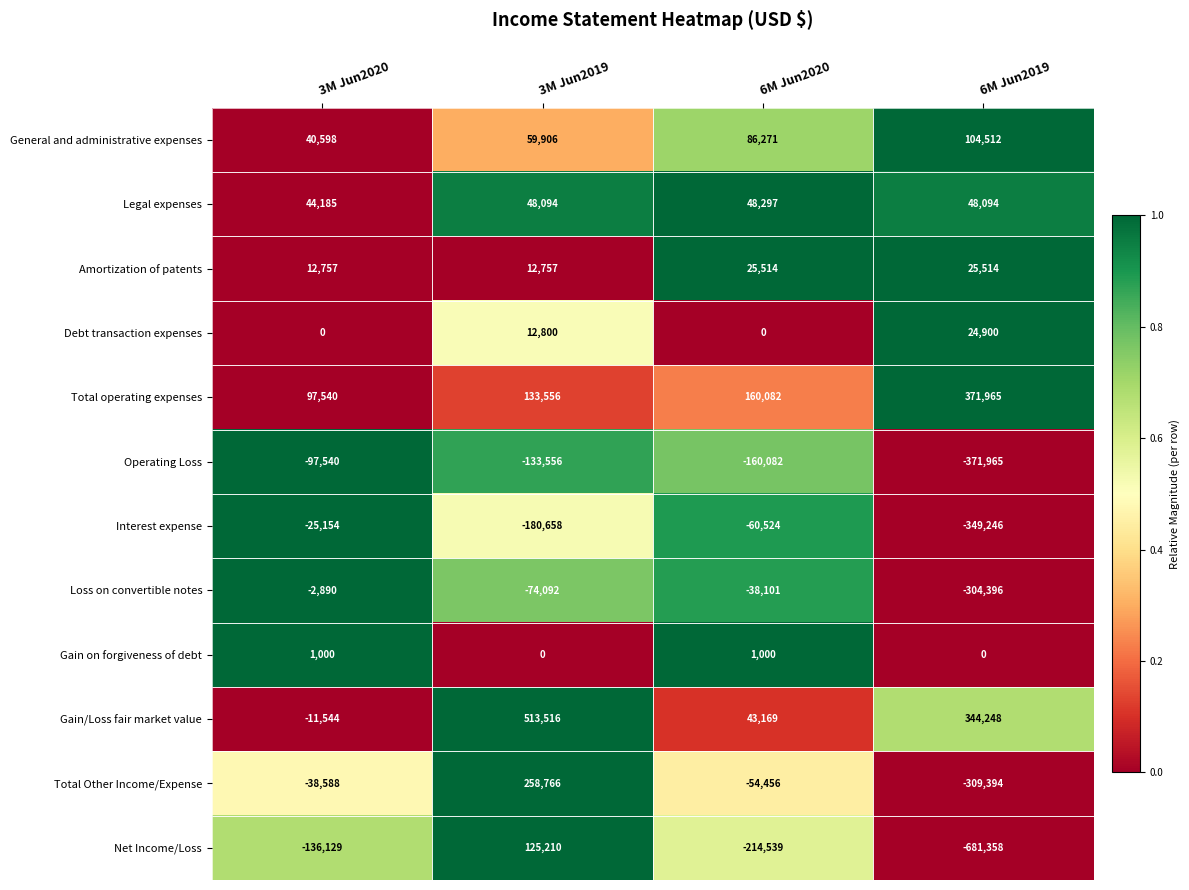

Count the number of categories in the chart.

4